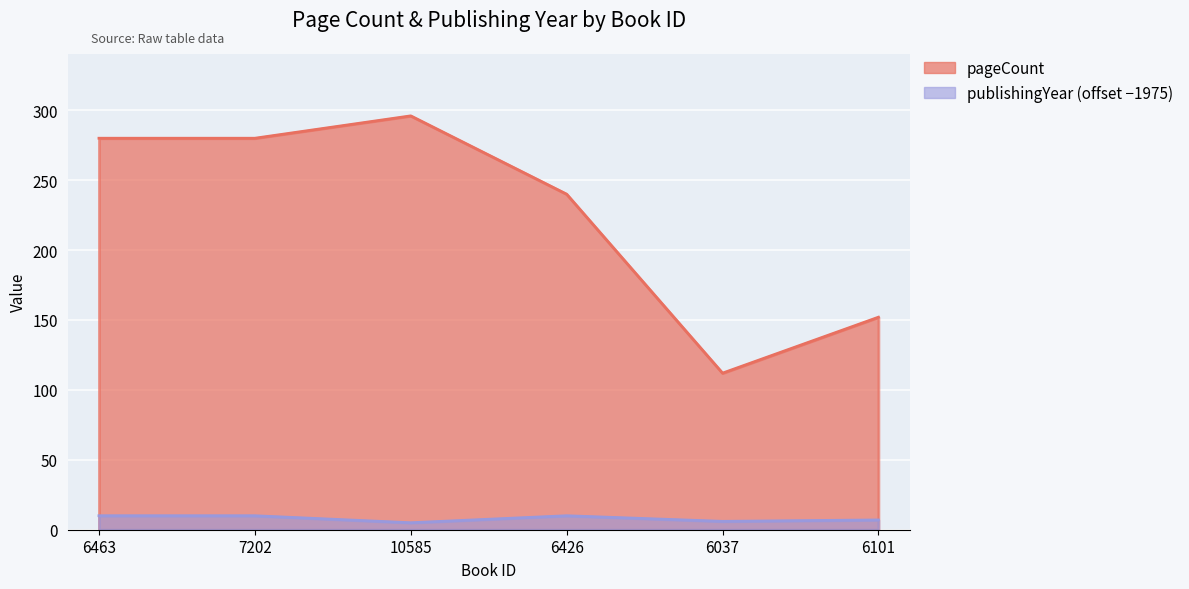

At 6037, list the series in order from smallest to largest.

publishingYear, pageCount